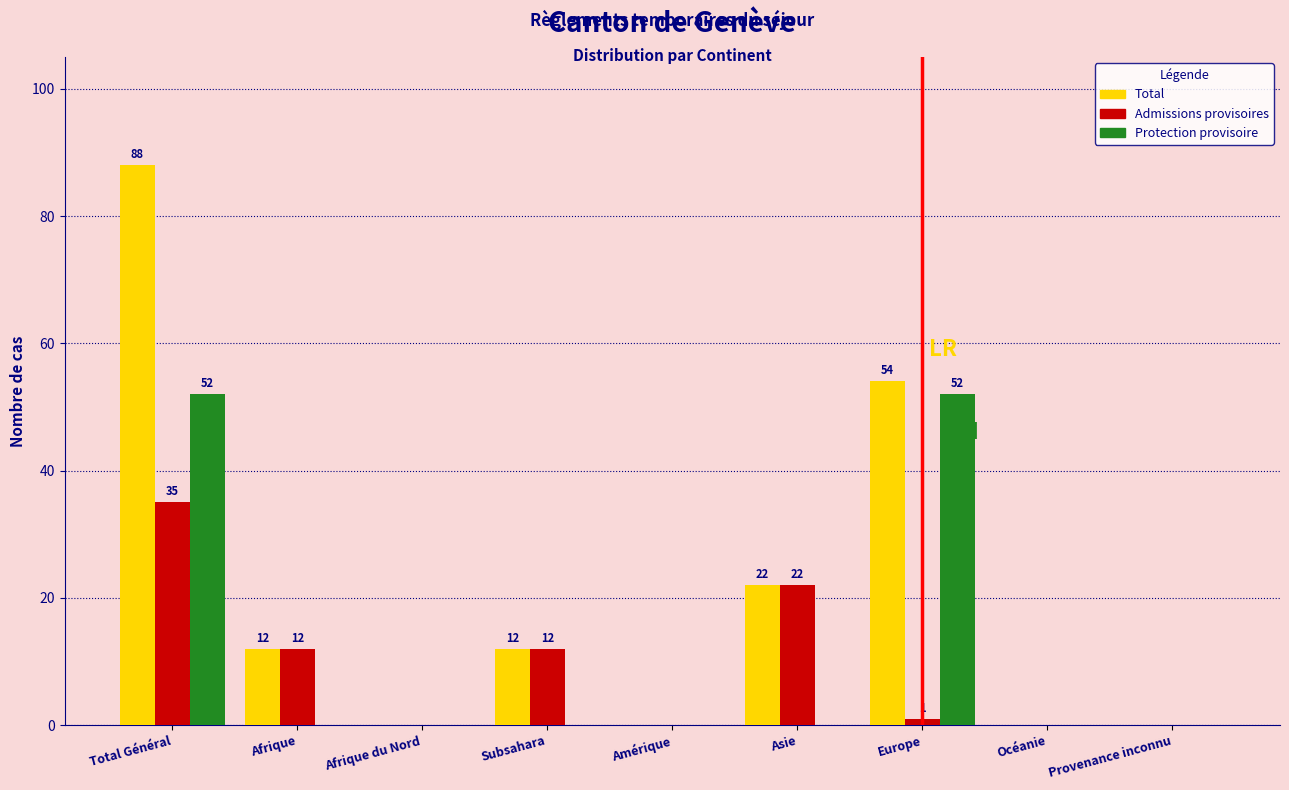

Reading left to right, what are all the values shown in this chart?

Total: Total Général=88	Afrique=12	Afrique du Nord=0	Subsahara=12	Amérique=0	Asie=22	Europe=54	Océanie=0	Provenance inconnu=0
Admissions provisoires: Total Général=35	Afrique=12	Afrique du Nord=0	Subsahara=12	Amérique=0	Asie=22	Europe=1	Océanie=0	Provenance inconnu=0
Protection provisoire: Total Général=52	Afrique=0	Afrique du Nord=0	Subsahara=0	Amérique=0	Asie=0	Europe=52	Océanie=0	Provenance inconnu=0